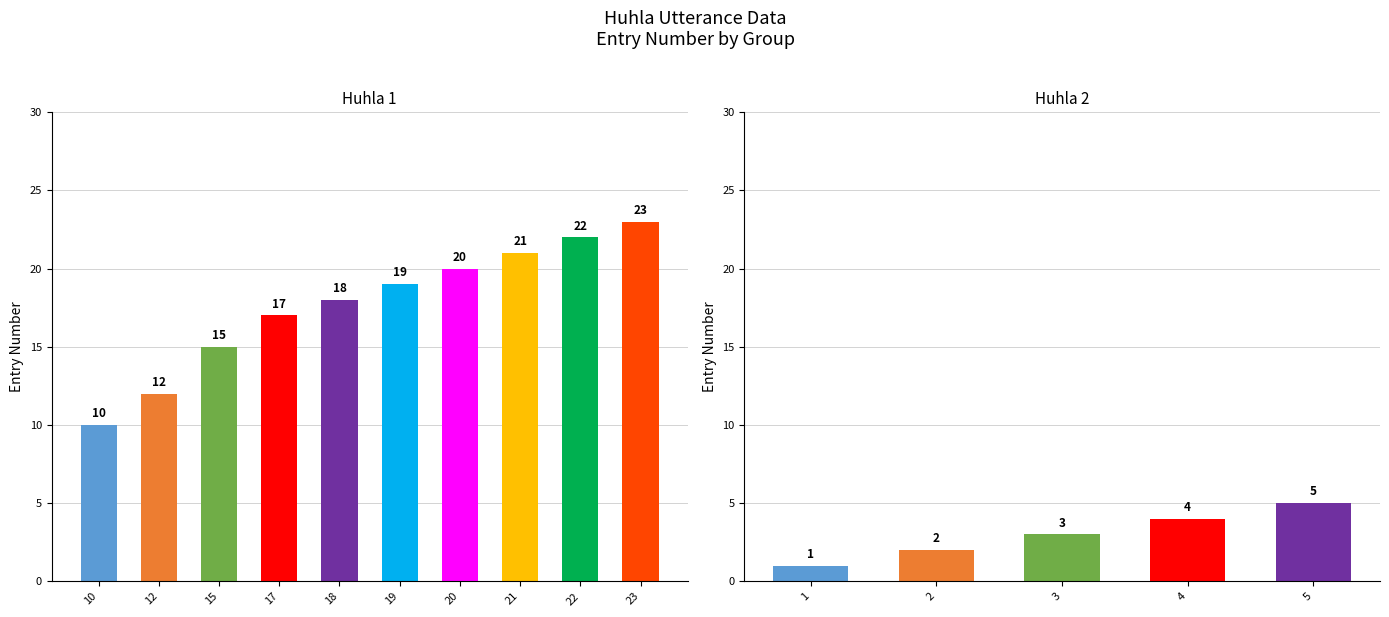

What value does the data have at 17, to the nearest 5?

15